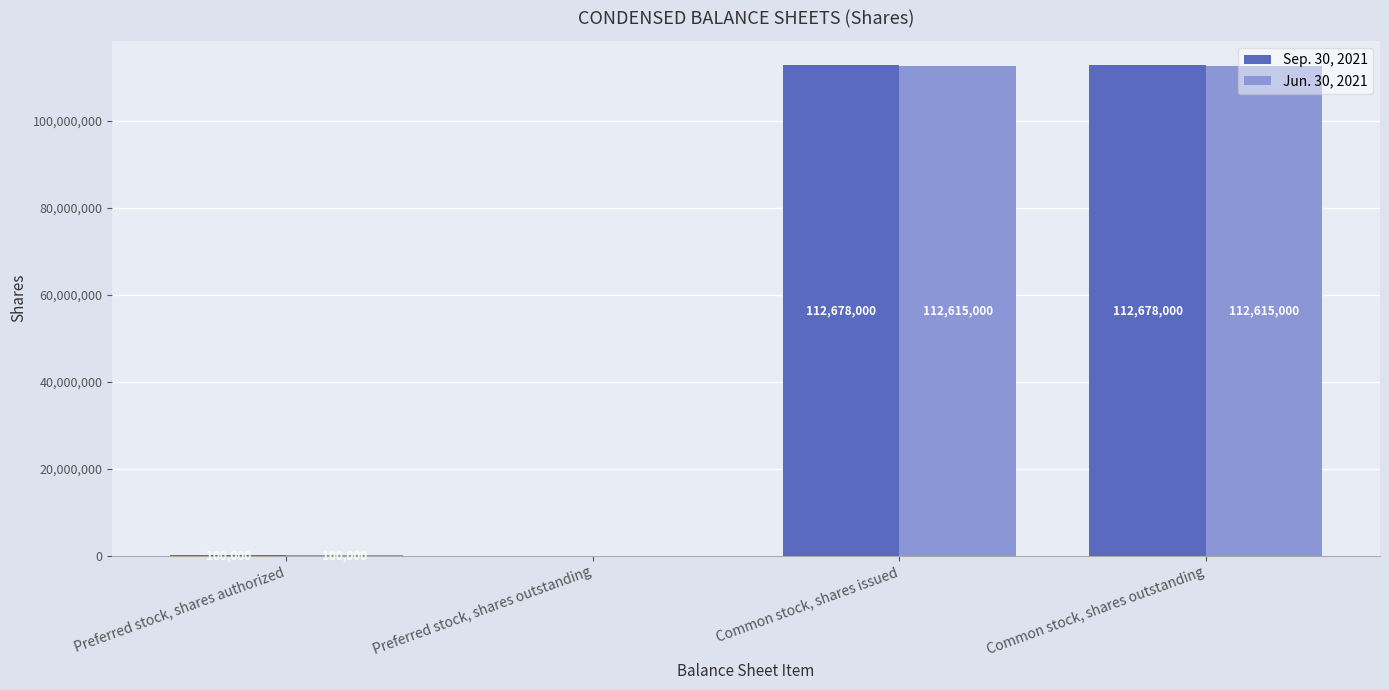

How many groups of bars are there?

4